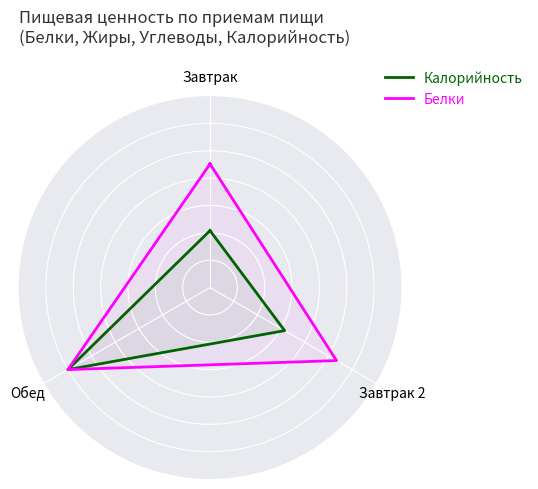

How many lines are shown in the chart?

2